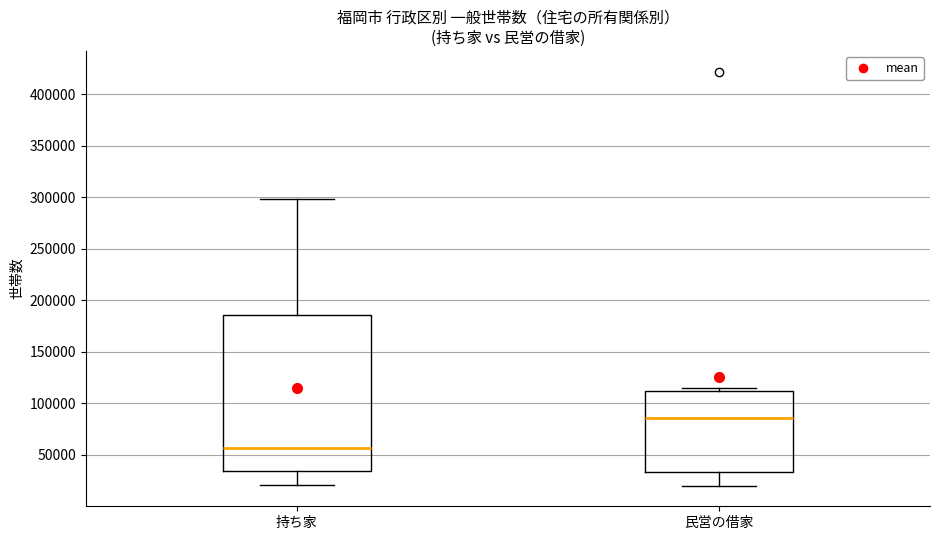

Reading left to right, transcribe this box plot: for each box, give where its median line is, the range the box spans, and where its two whiskers end, as read against the y-axis. The values are not printed on the chart, so give them approximately, as read against the axis.

持ち家: median 55000, box 35000 to 185000, whiskers 20000 to 300000
民営の借家: median 85000, box 35000 to 110000, whiskers 20000 to 115000